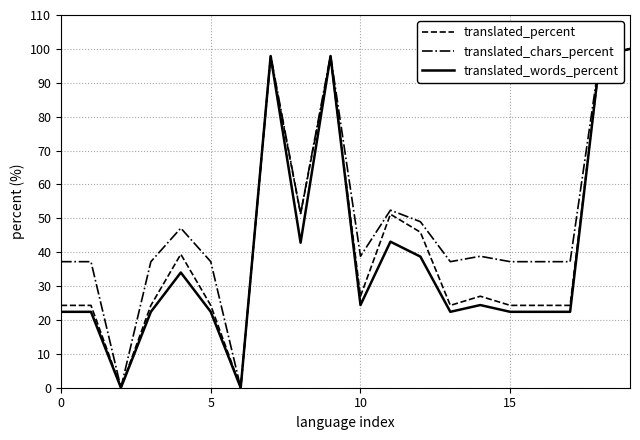

What is the maximum value for translated_chars_percent?

100.0